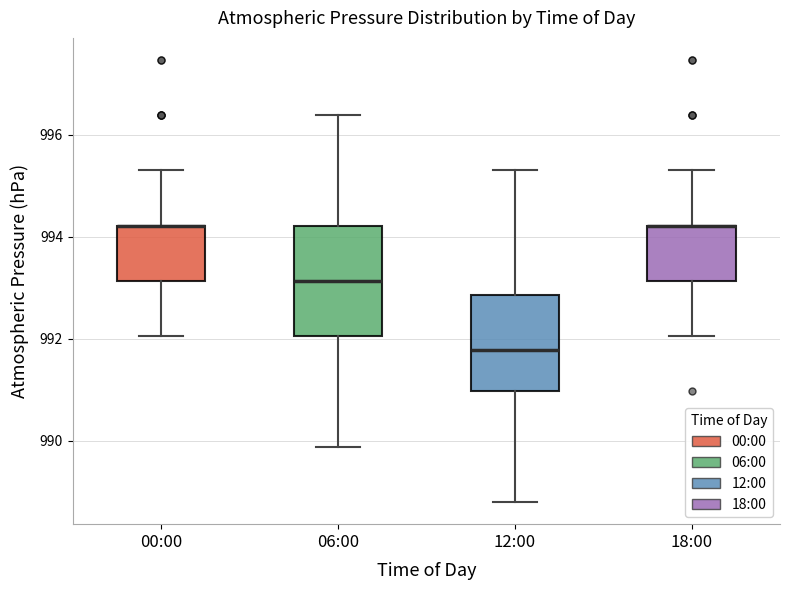

Which box is the tallest, from its lower edge to its upper edge?

06:00